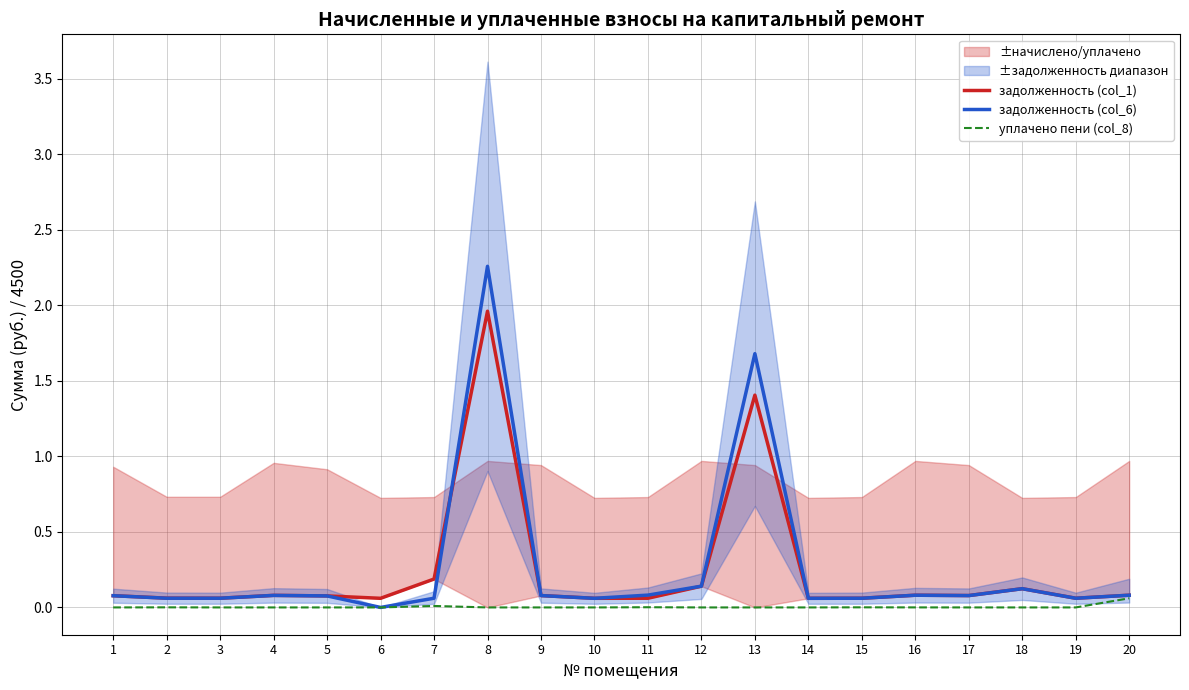

The задолженность (col_1) series shows 0.1 at 4. True or false?

False